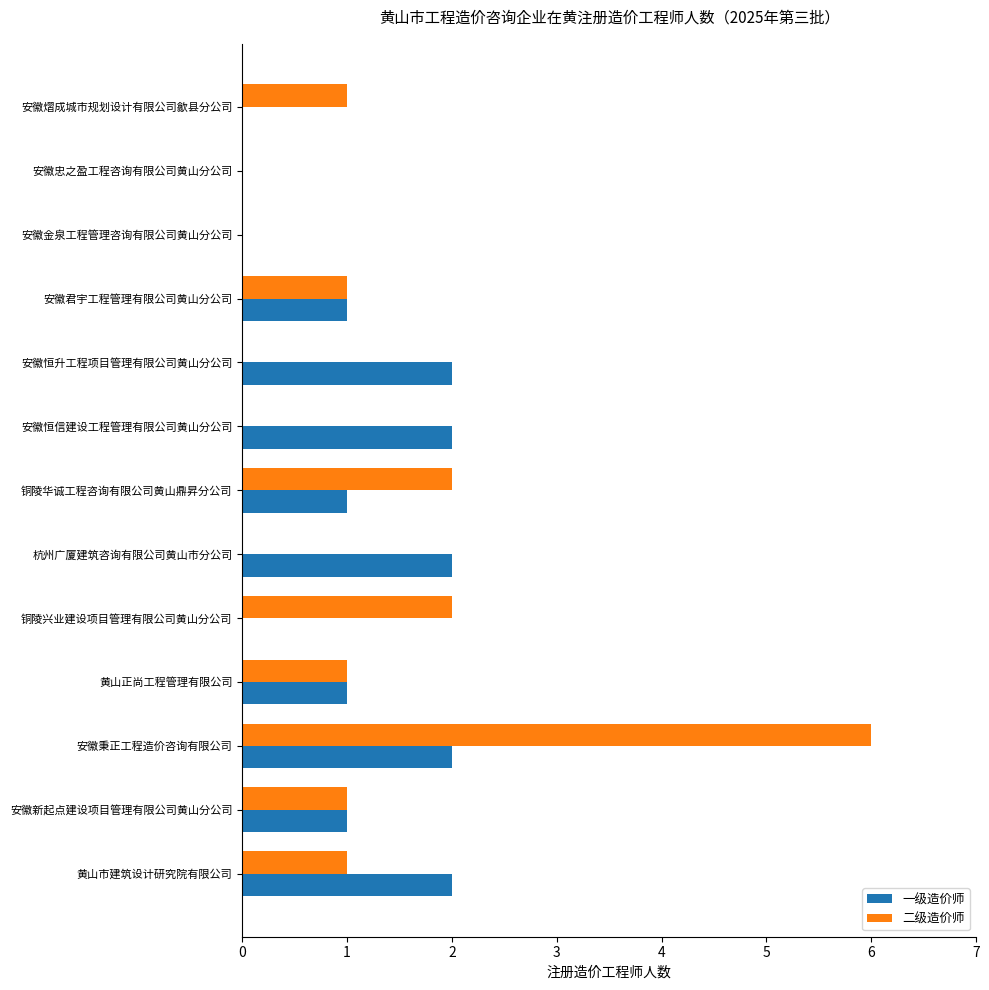

The value of 一级造价师 at 杭州广厦建筑咨询有限公司黄山市分公司 is 2. True or false?

True